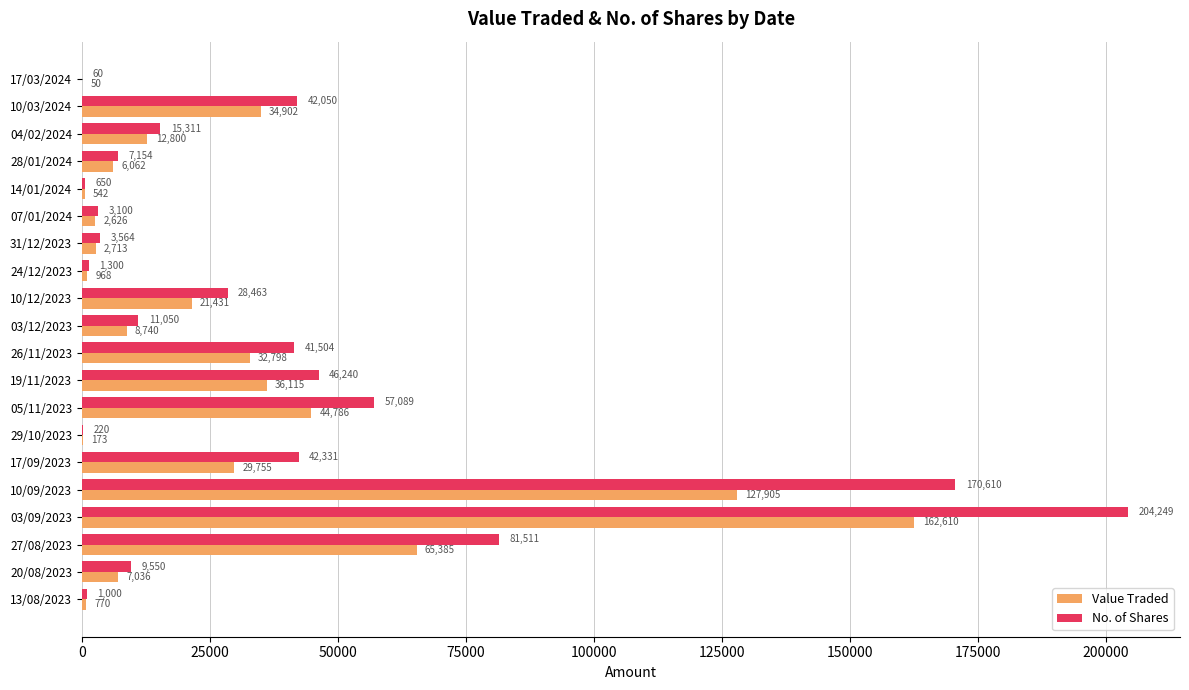

Is the value of No. of Shares at 29/10/2023 greater than the value of Value Traded at 14/01/2024?

No